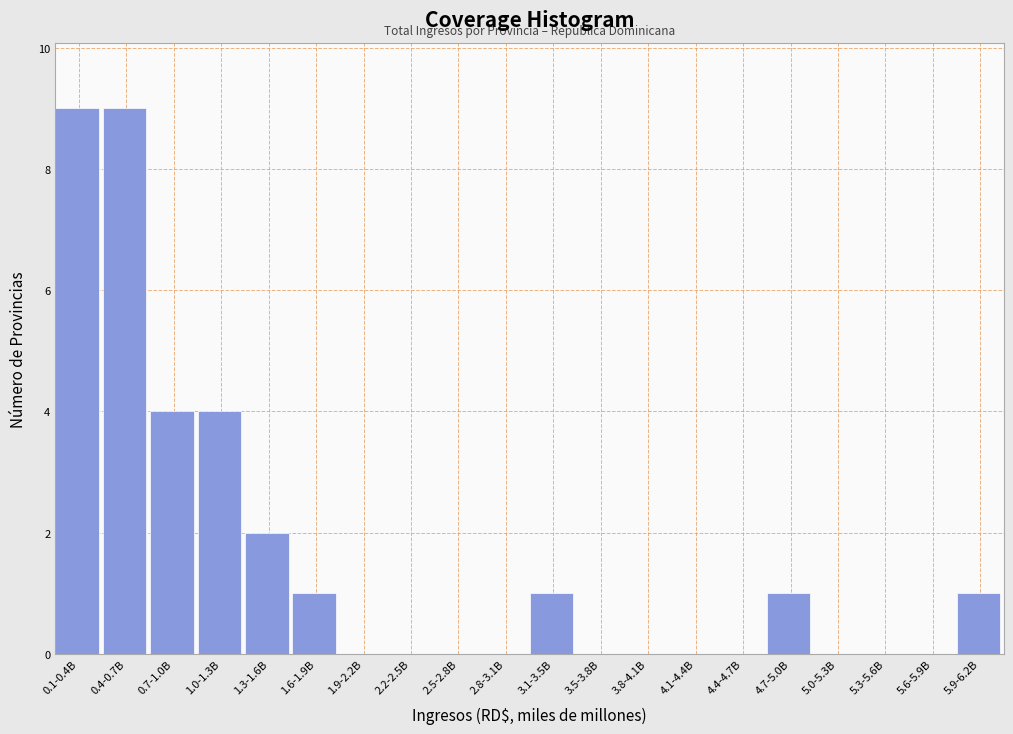

Reading left to right, transcribe all the data shown in this chart.

0.1-0.4B=9	0.4-0.7B=9	0.7-1.0B=4	1.0-1.3B=4	1.3-1.6B=2	1.6-1.9B=1	1.9-2.2B=0	2.2-2.5B=0	2.5-2.8B=0	2.8-3.1B=0	3.1-3.5B=1	3.5-3.8B=0	3.8-4.1B=0	4.1-4.4B=0	4.4-4.7B=0	4.7-5.0B=1	5.0-5.3B=0	5.3-5.6B=0	5.6-5.9B=0	5.9-6.2B=1